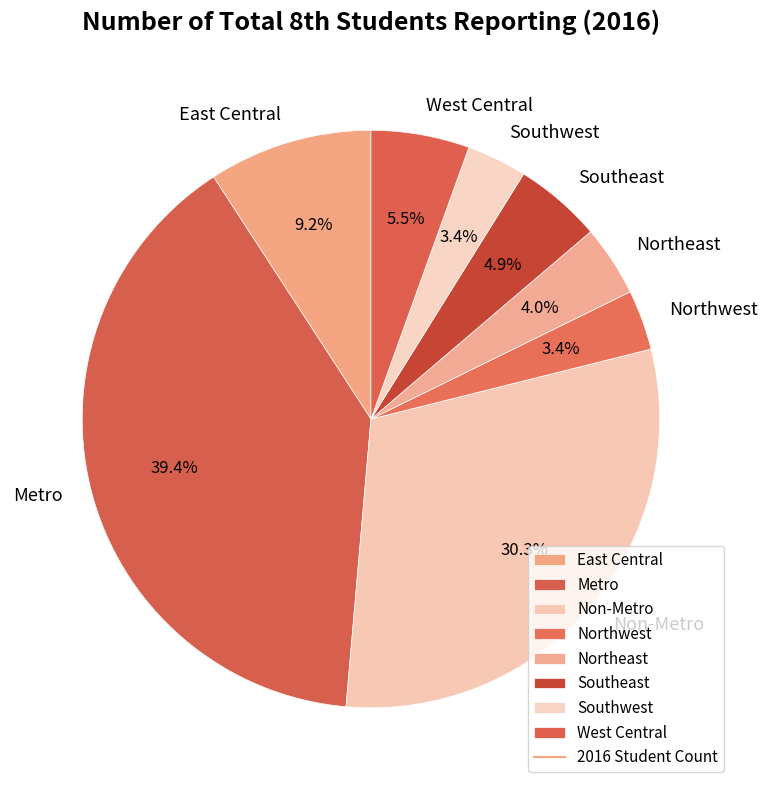

The Southeast slice represents 16% of the pie. True or false?

False